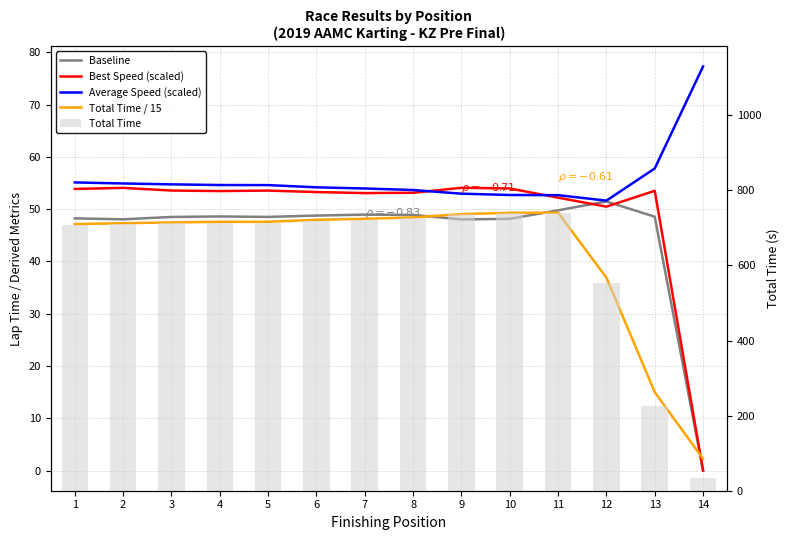

What is the value of the Total Time / 15 bar at the 4th from the left?

47.6